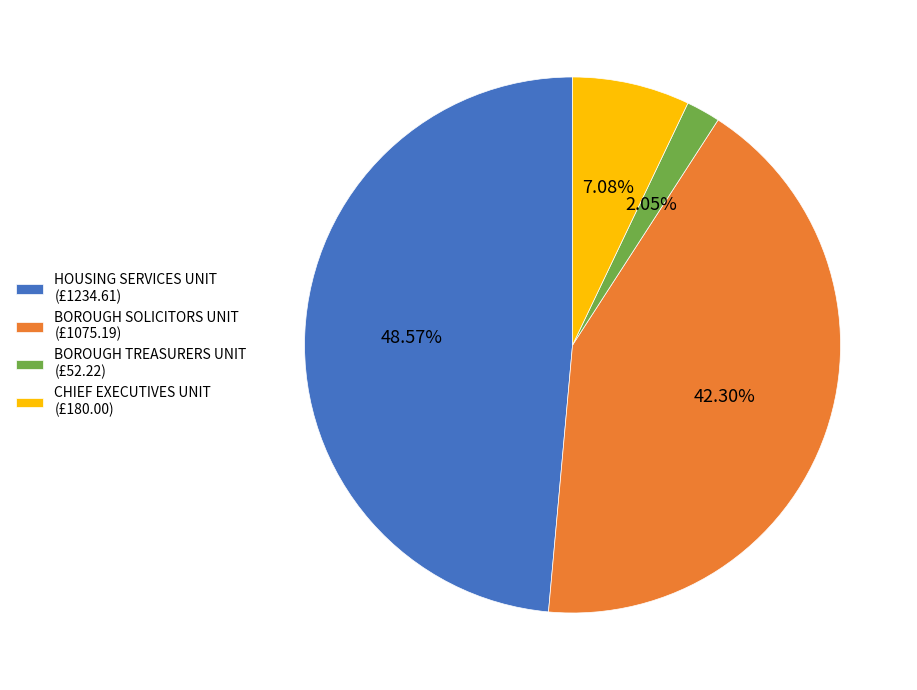

Is there a majority slice in this chart?

No